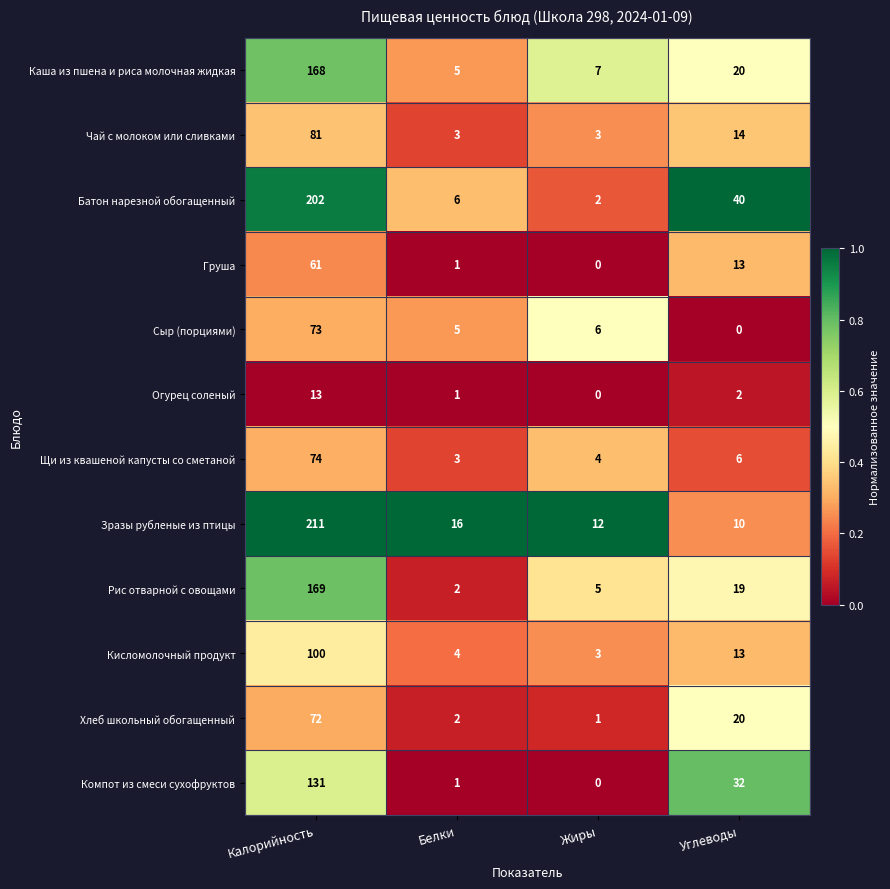

The Кисломолочный продукт series shows 68 at Калорийность. True or false?

False